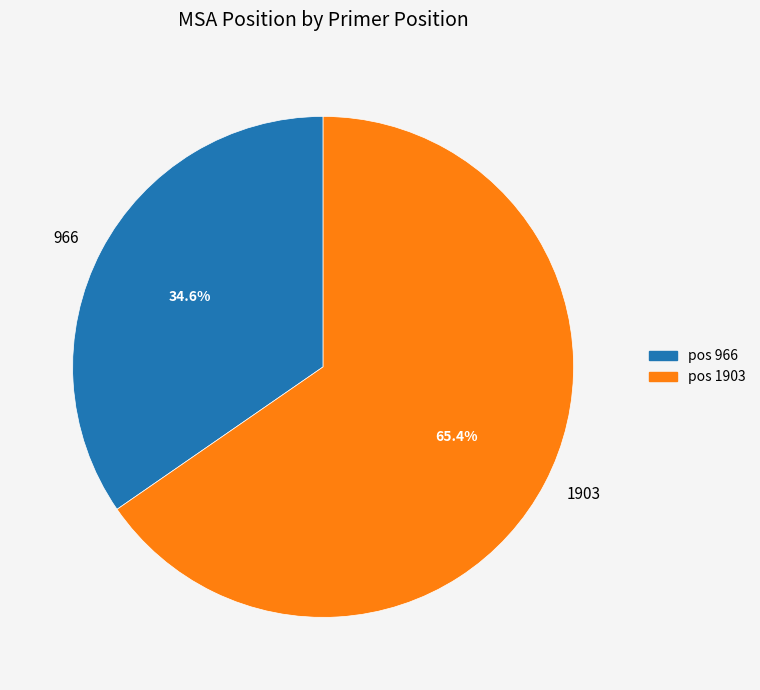

True or false: 966 accounts for 21% of the total.

False